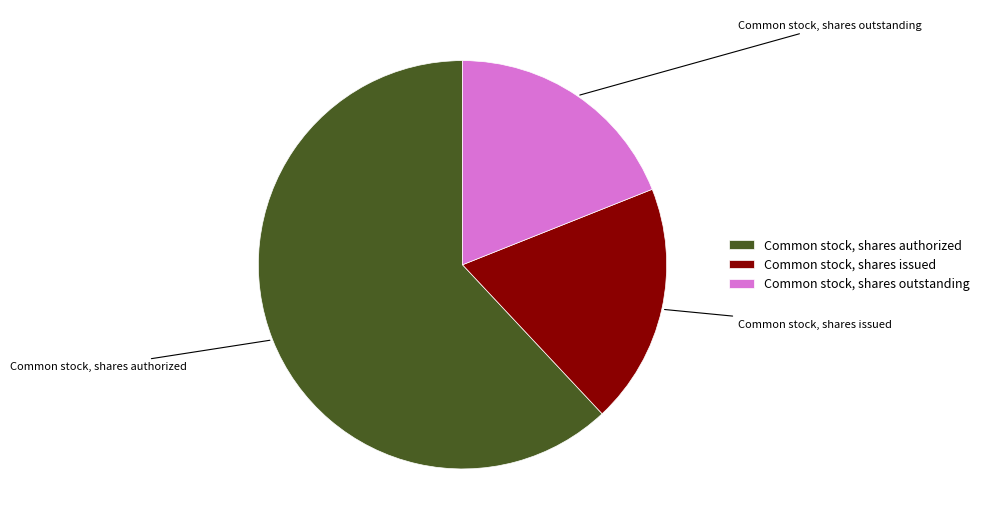

True or false: Common stock, shares authorized accounts for 62% of the total.

True